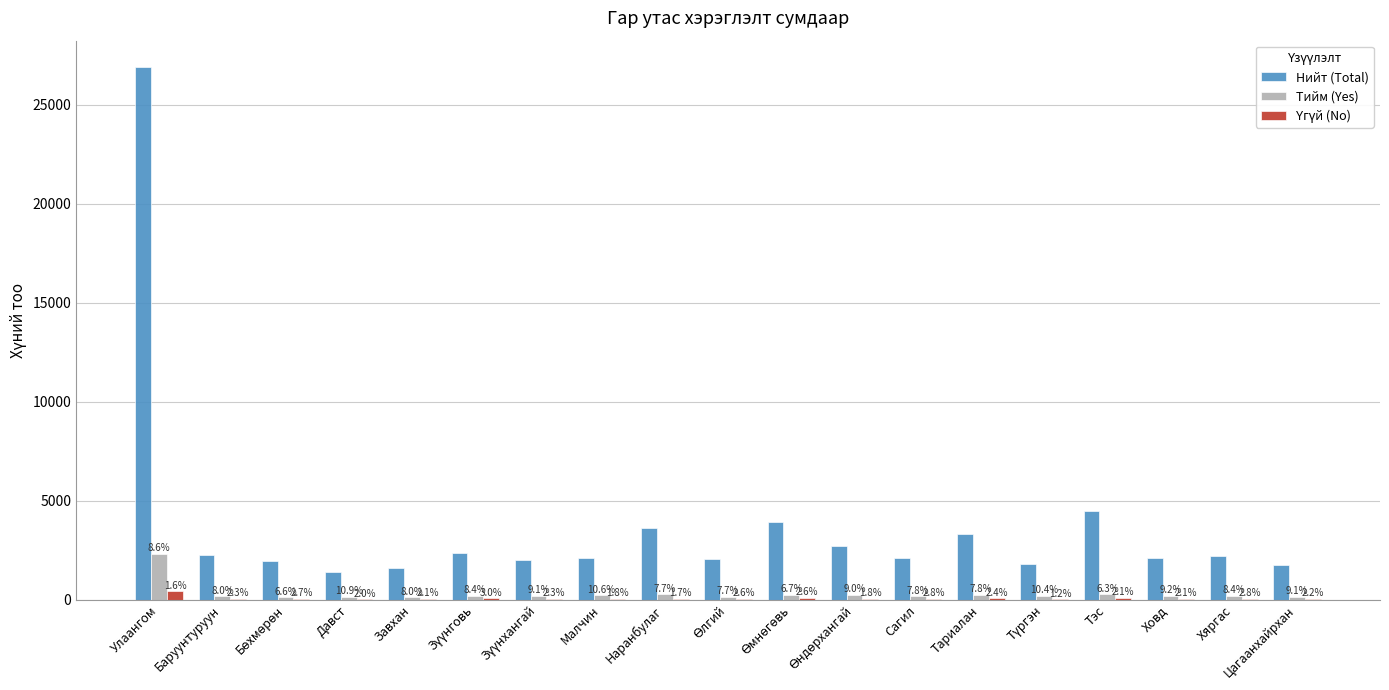

How many values in the Үгүй (No) series exceed 53?

9